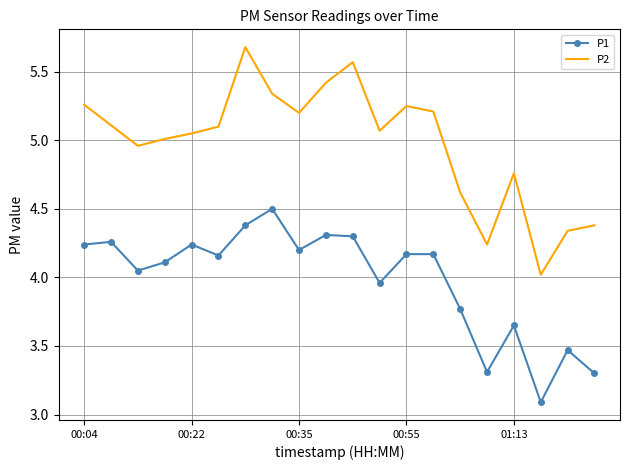

Which series has the widest spread of values?

P2